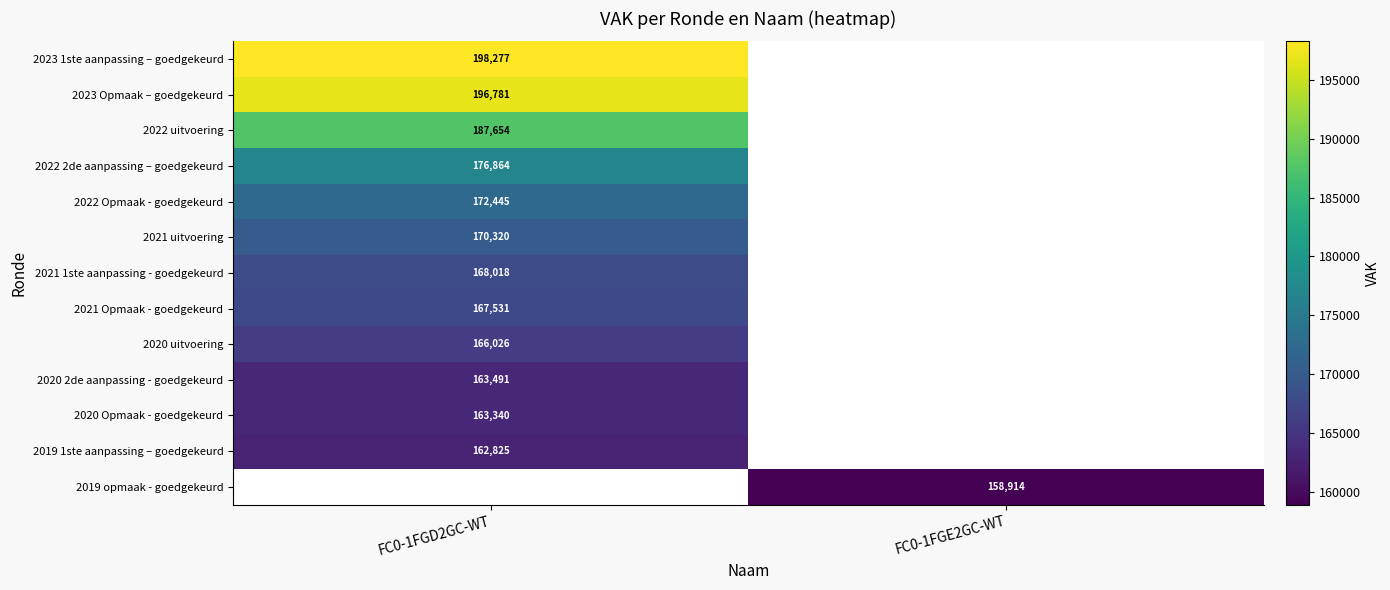

What is the difference between the highest and lowest values at FC0-1FGD2GC-WT?

35452.0